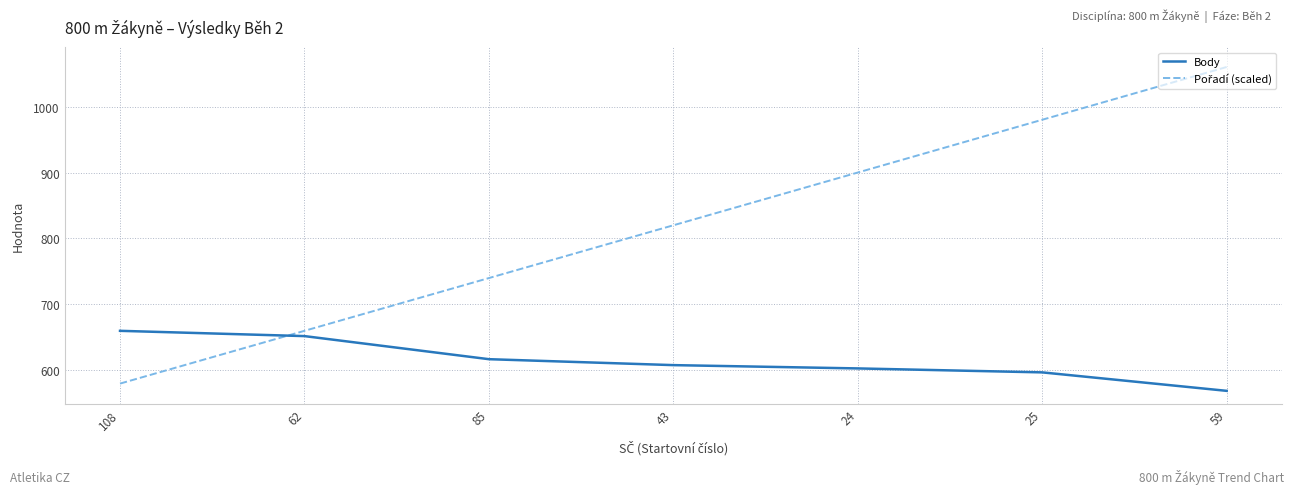

Which category has the lowest value in the Body series?

59